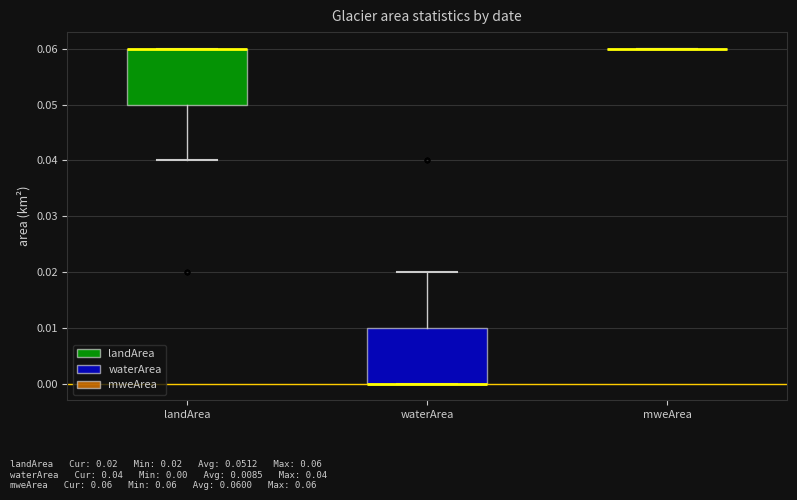

Where is the upper edge of the box for landArea on the y-axis? The values are not printed on the chart, so give them approximately, as read against the axis.

0.06